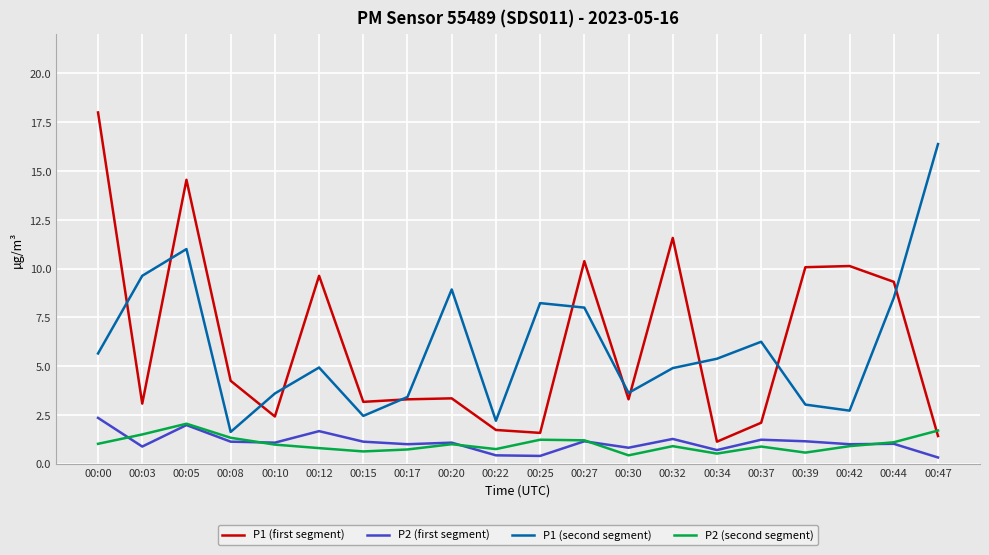

Which series ends up on top after the final intersection of P2 (second segment) and P1 (first segment)?

P2 (second segment)